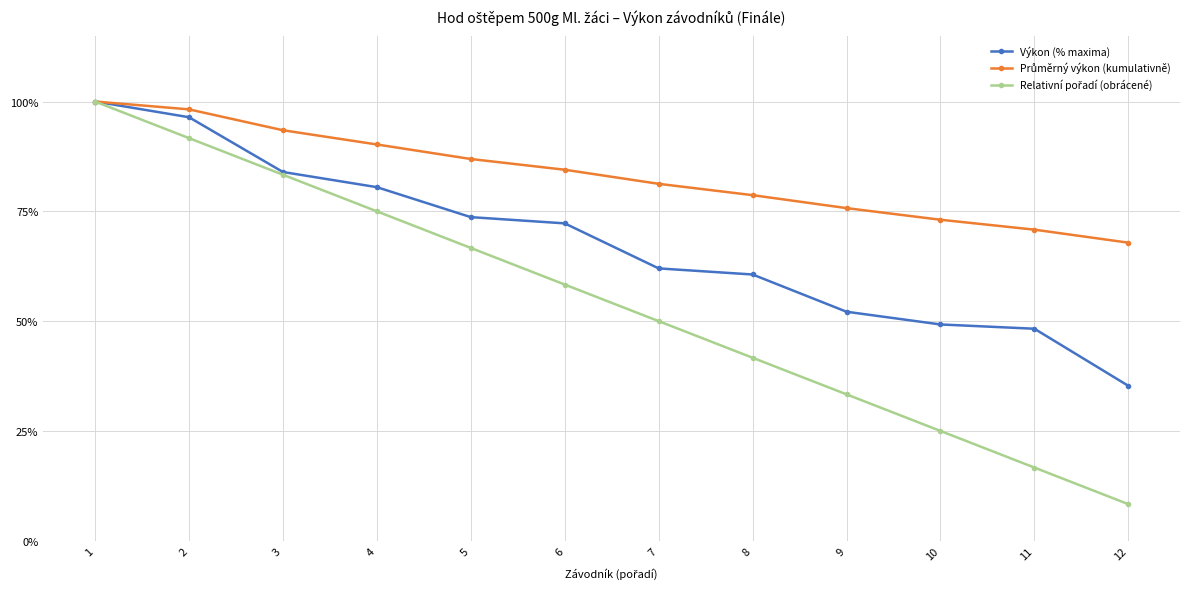

Which category has the lowest value across all series?

12